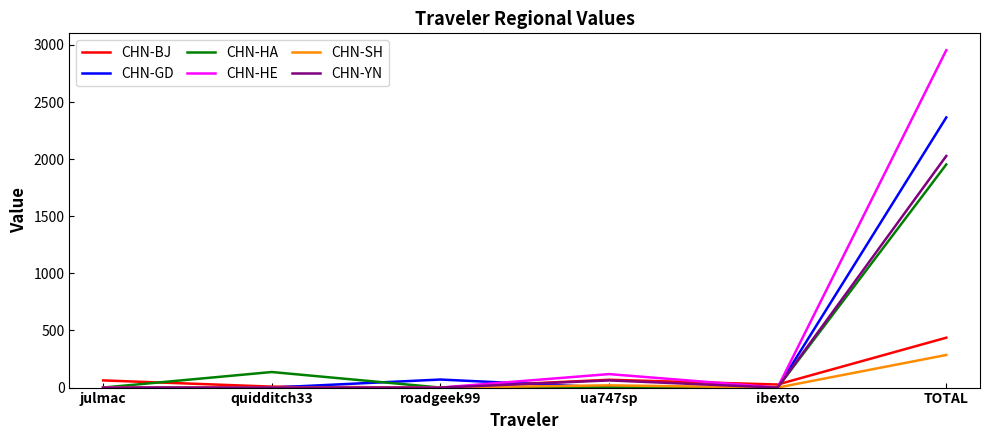

True or false: CHN-BJ has a value of 68.4 at ua747sp.

True